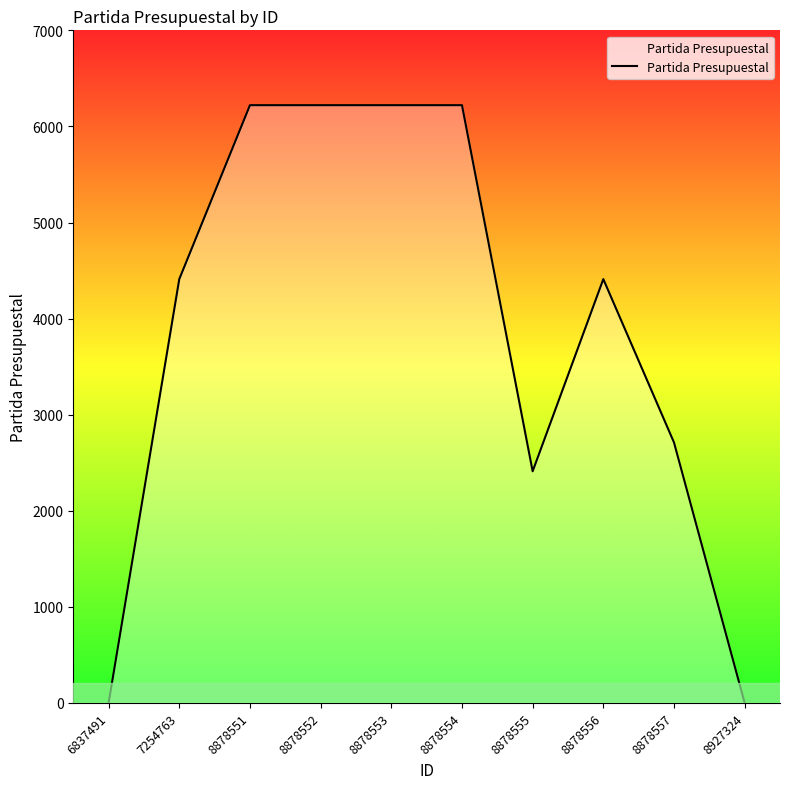

Reading right to left, what are all the values shown in this chart?

0	2711	4411	2411	6221	6221	6221	6221	4411	0